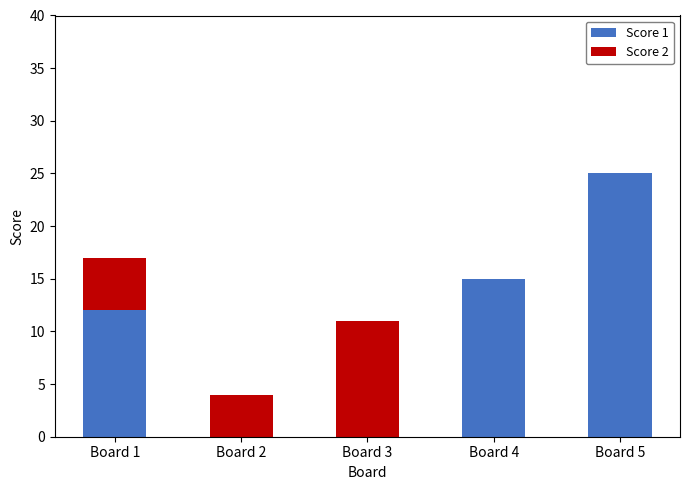

What is the maximum value for Score 1?

25